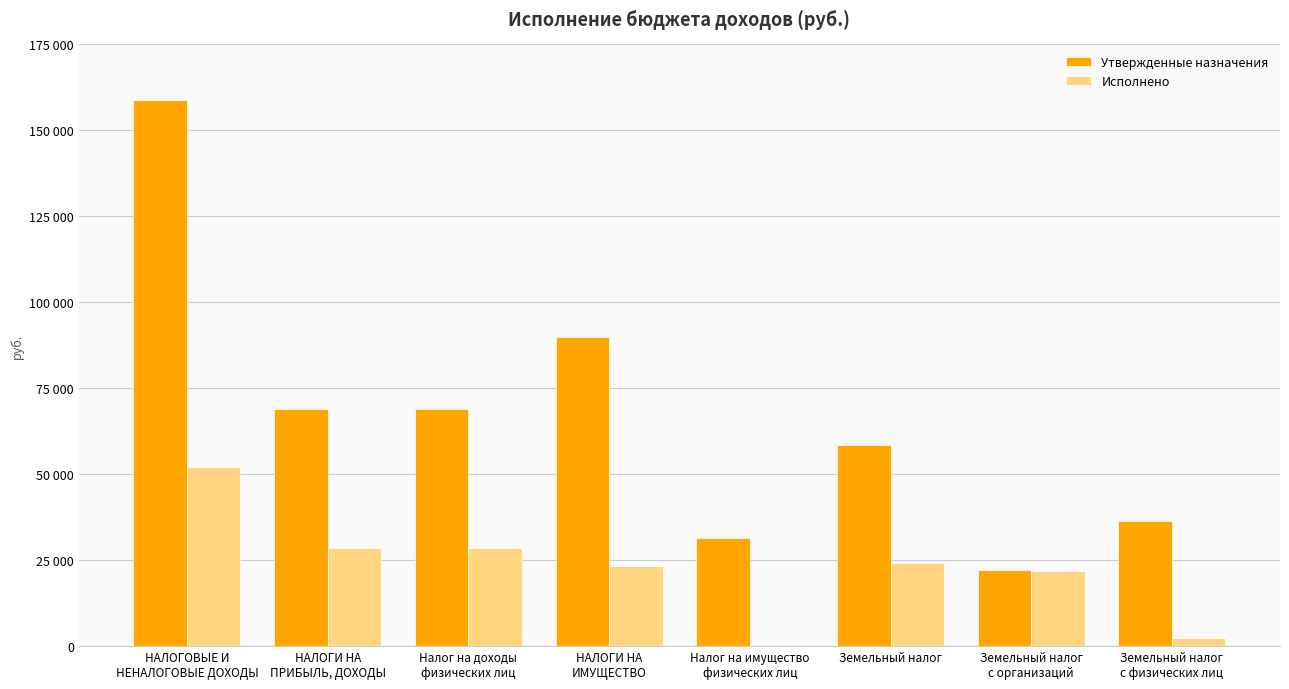

The value of Утвержденные назначения at НАЛОГИ НА
ИМУЩЕСТВО is 46137.8. True or false?

False